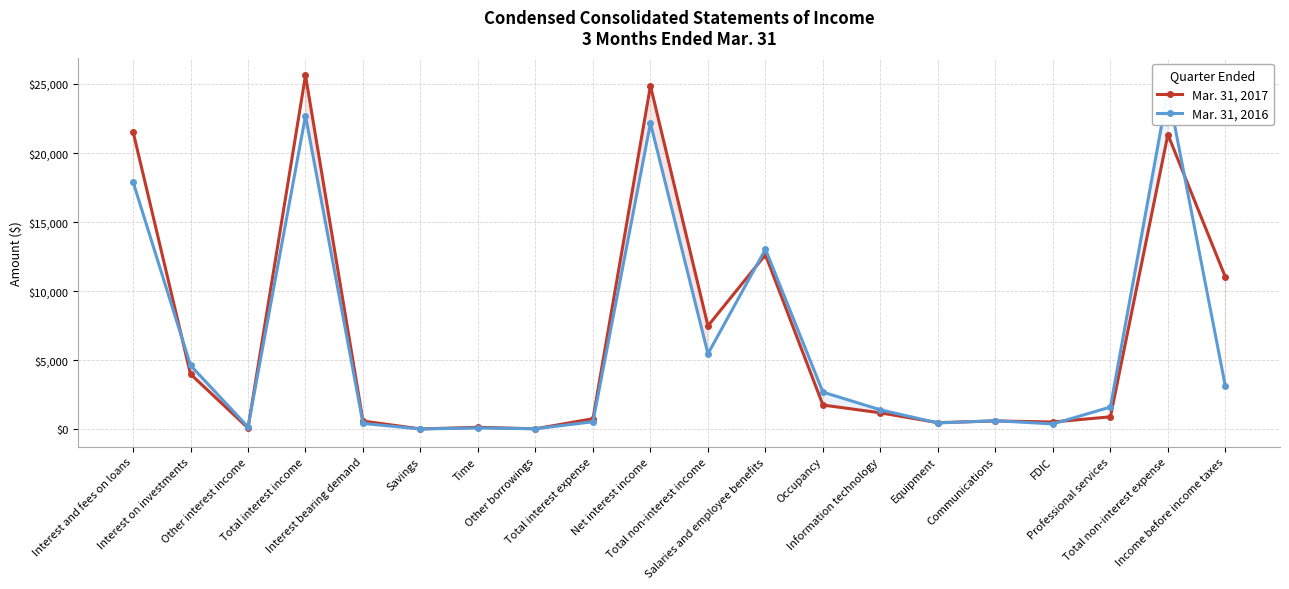

How many intersections are there between Mar. 31, 2017 and Mar. 31, 2016?

10